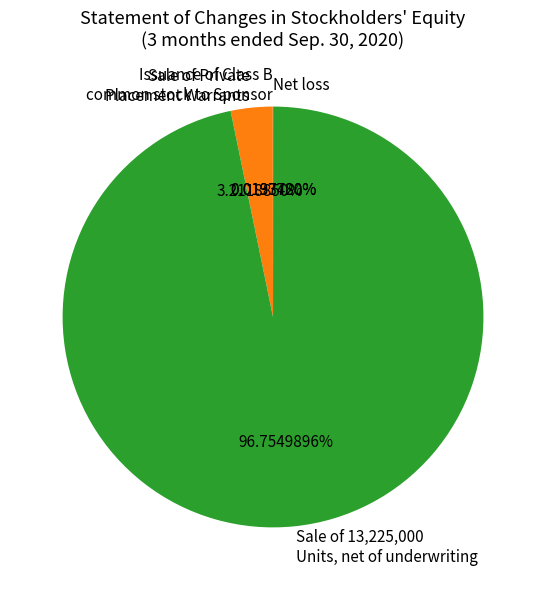

Between Sale of Private Placement Warrants and Sale of 13,225,000 Units, net of underwriting, which is larger?

Sale of 13,225,000 Units, net of underwriting